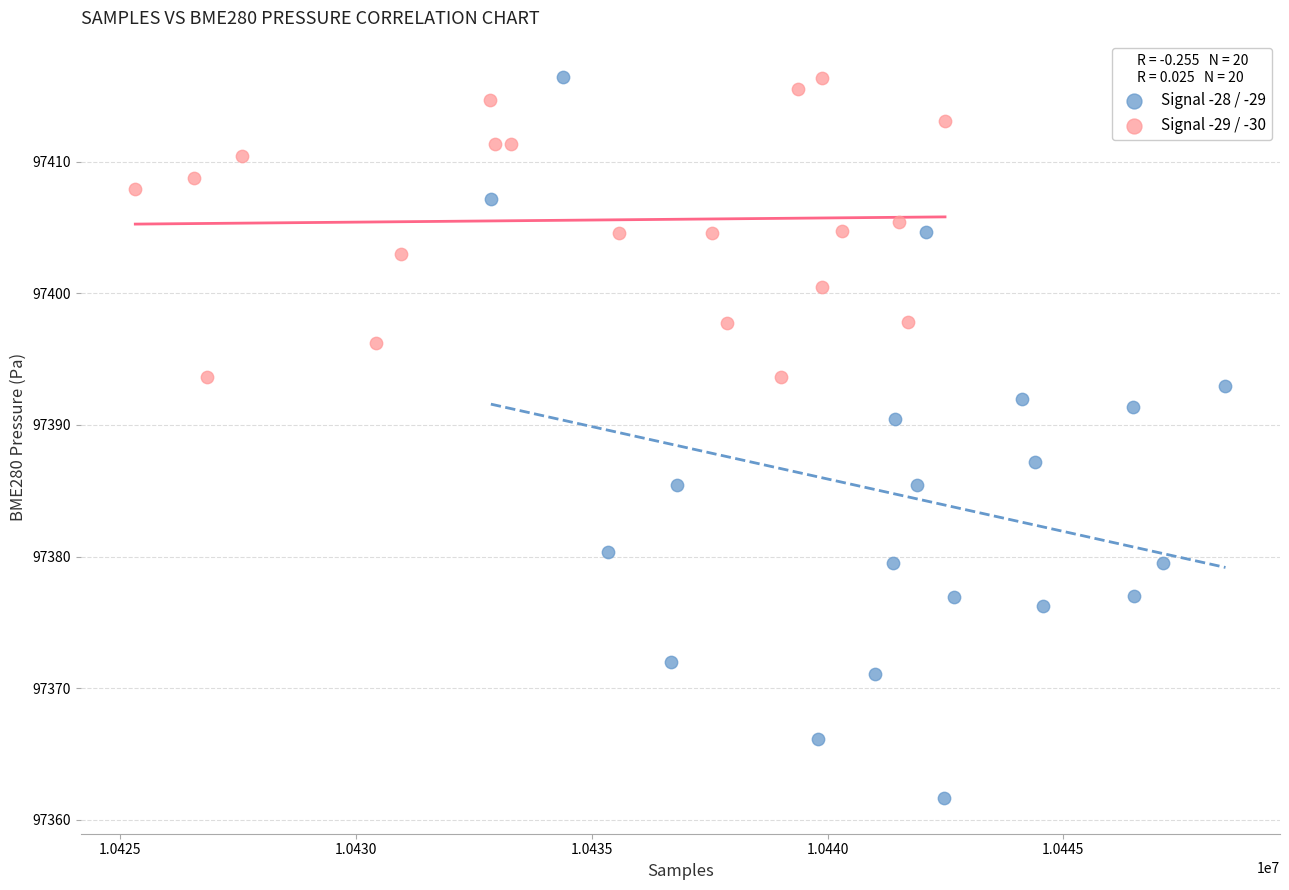

Which series reaches the minimum Y coordinate?

Signal -28 / -29